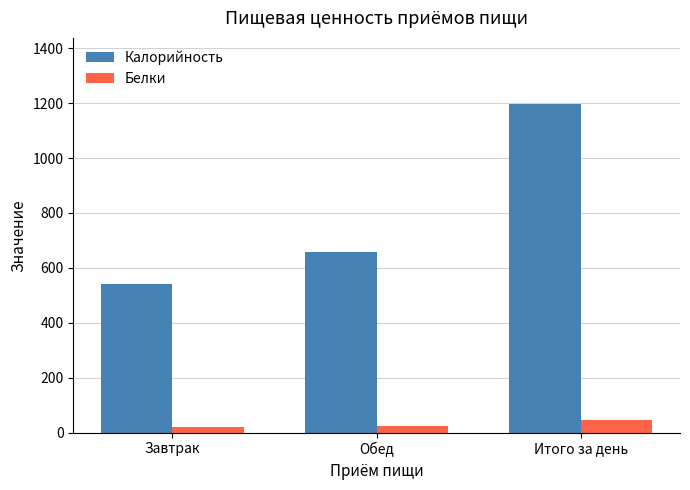

Which series changed the most between Завтрак and Итого за день?

Калорийность